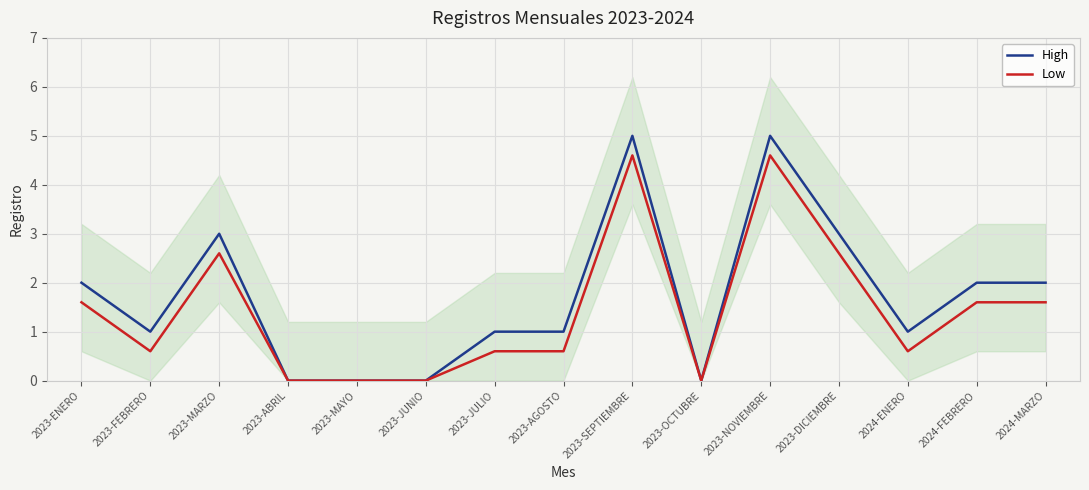

True or false: High has more than 0 points higher than both neighbors.

True